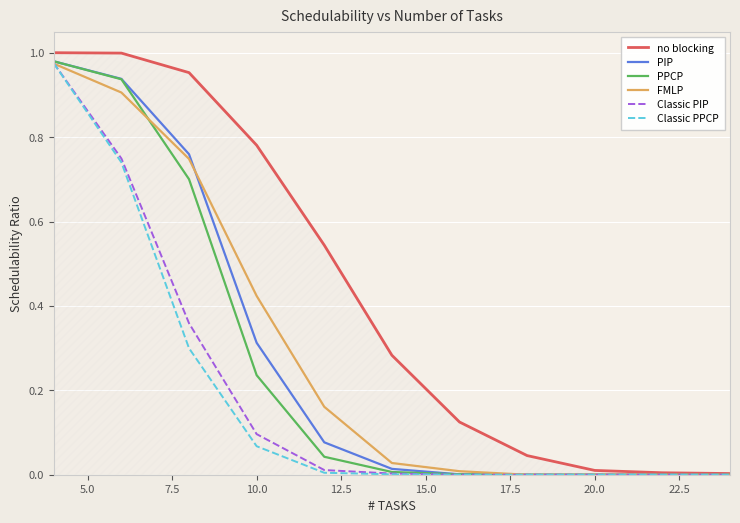

Which series has the largest total across all categories?

no blocking